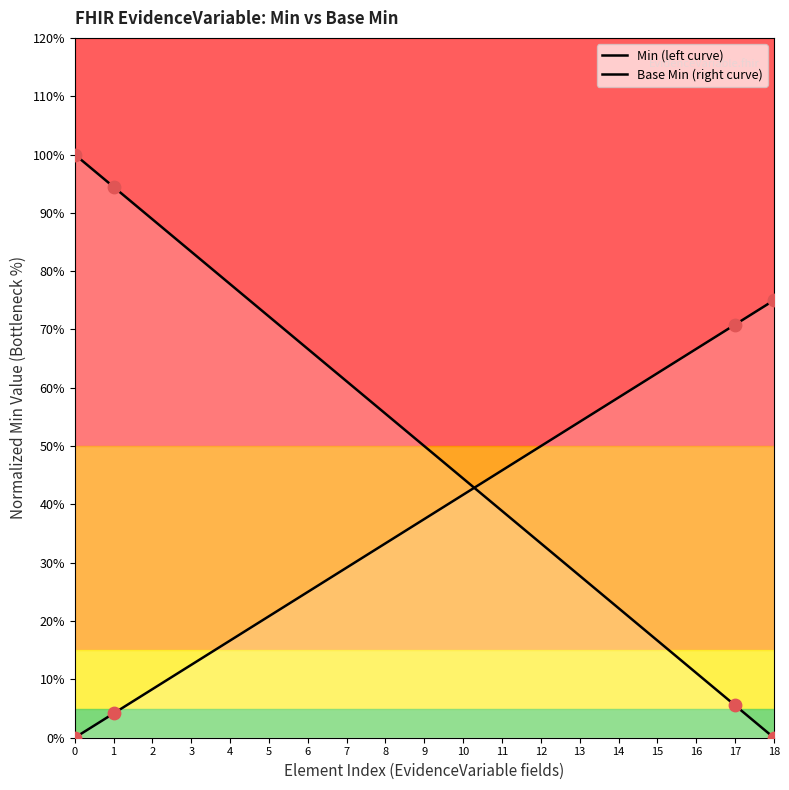

Which series contains the highest Y value?

Min (left curve)